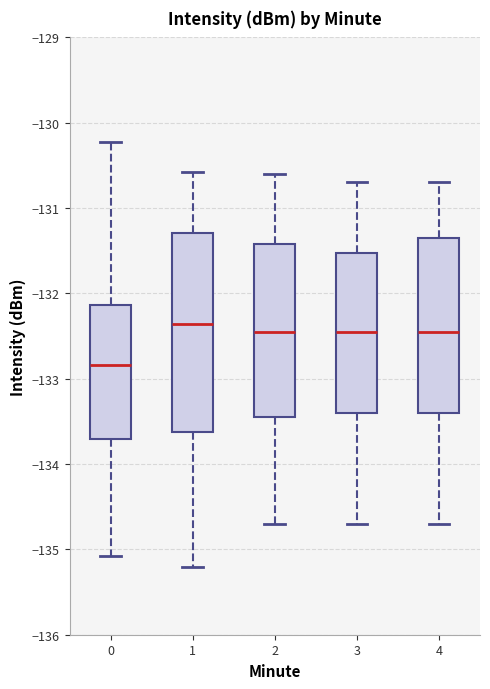

Reading left to right, transcribe this box plot: for each box, give where its median line is, the range the box spans, and where its two whiskers end, as read against the y-axis. The values are not printed on the chart, so give them approximately, as read against the axis.

0: median -132.8, box -133.7 to -132.1, whiskers -135.1 to -130.2
1: median -132.4, box -133.6 to -131.3, whiskers -135.2 to -130.6
2: median -132.4, box -133.4 to -131.4, whiskers -134.7 to -130.6
3: median -132.4, box -133.4 to -131.5, whiskers -134.7 to -130.7
4: median -132.4, box -133.4 to -131.3, whiskers -134.7 to -130.7